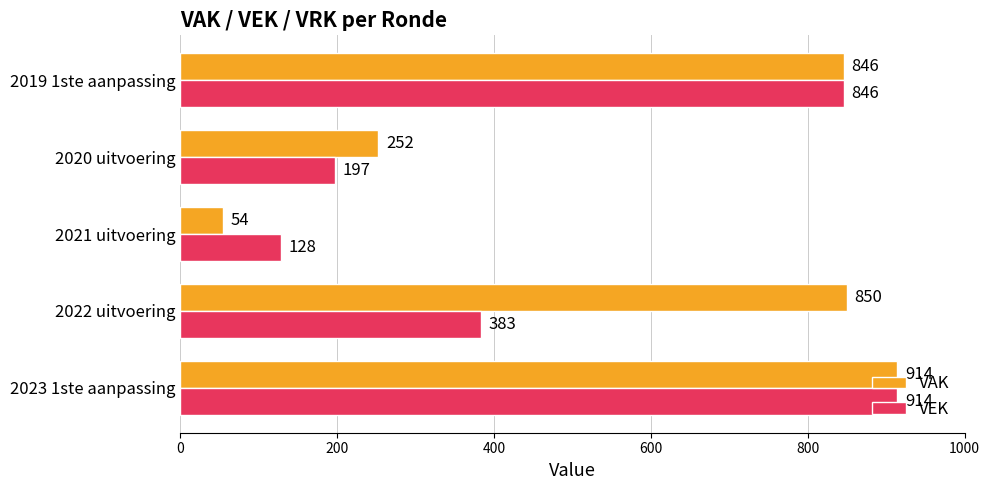

What is the sum of all VEK values?

2468